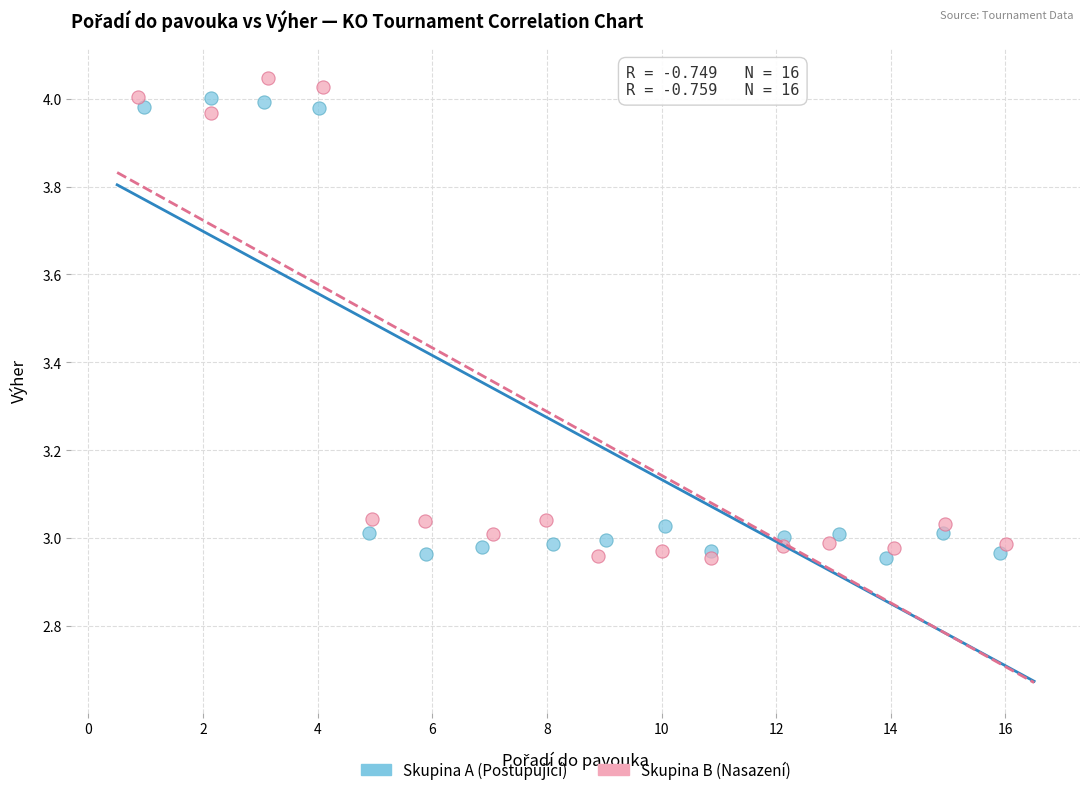

Which series reaches the maximum Y coordinate?

Skupina B (Nasazení)